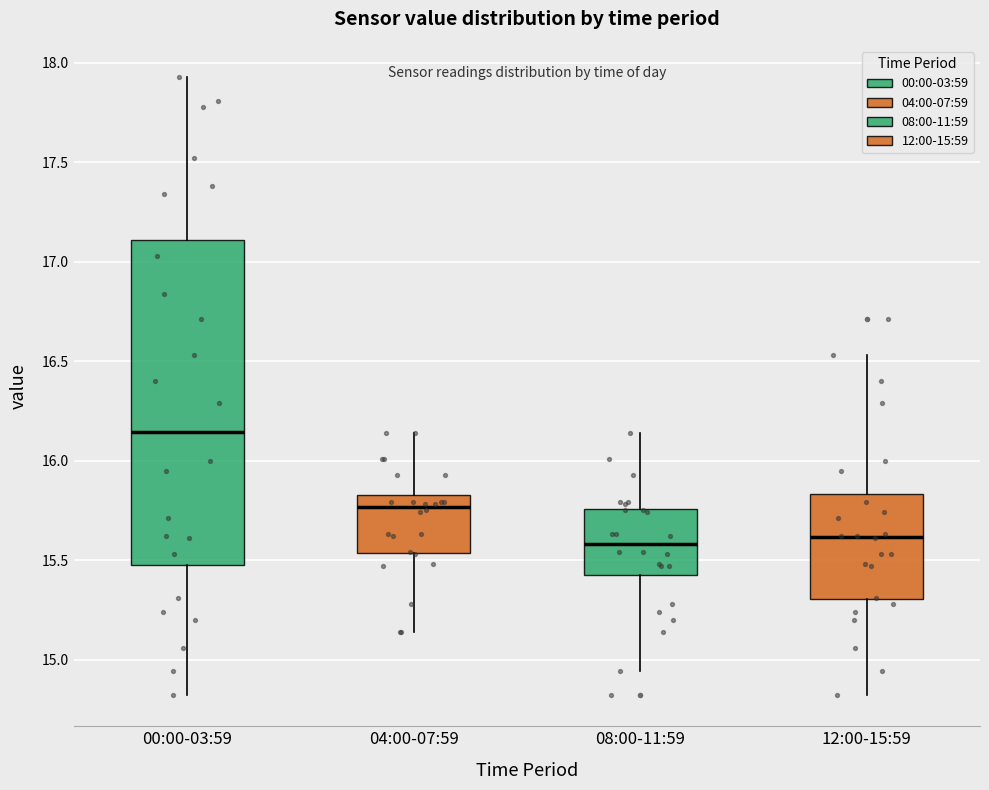

Which box has the highest median line?

00:00-03:59